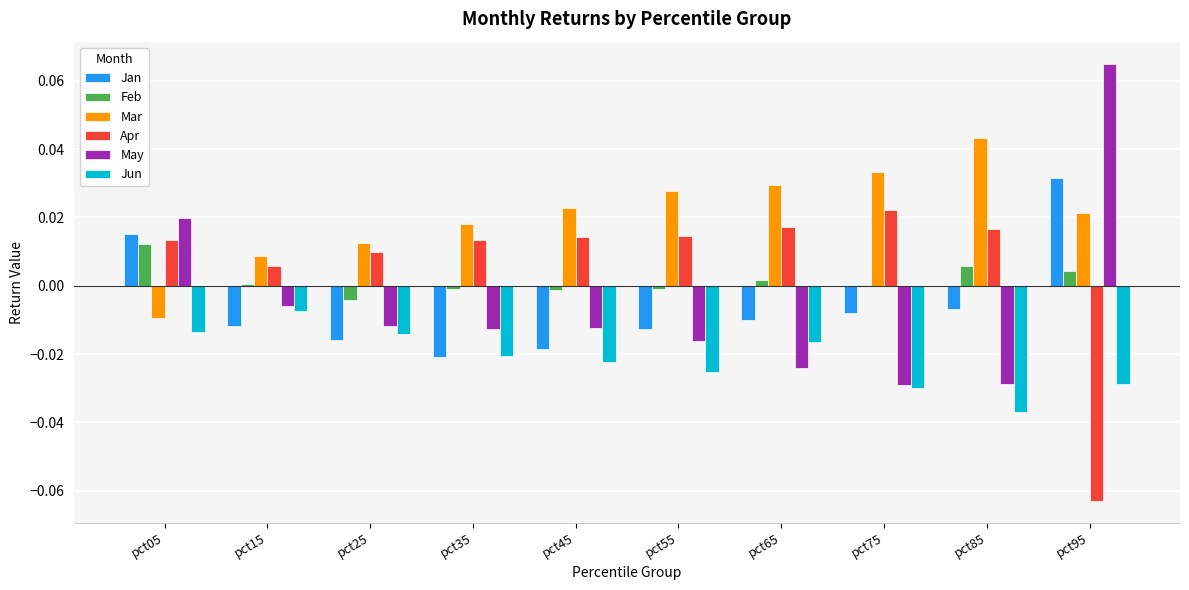

The Jun series shows -0.0 at pct45. True or false?

True